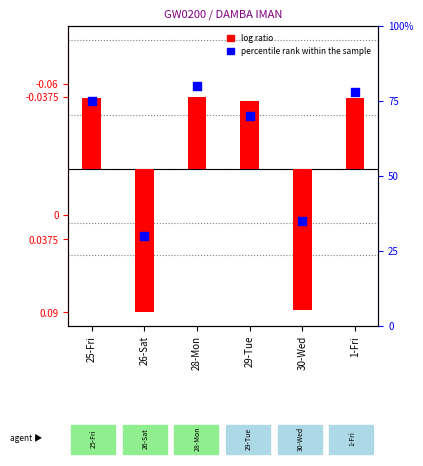

Which series contains the highest Y value?

percentile rank within the sample